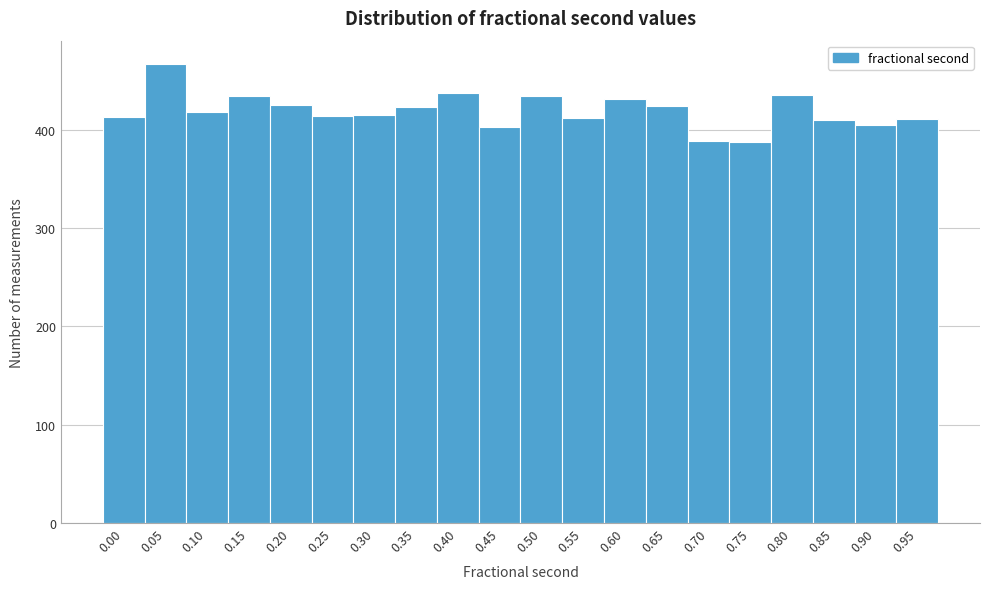

Approximately how many times larger is the value at 0.90 compared to 0.40?

0.9